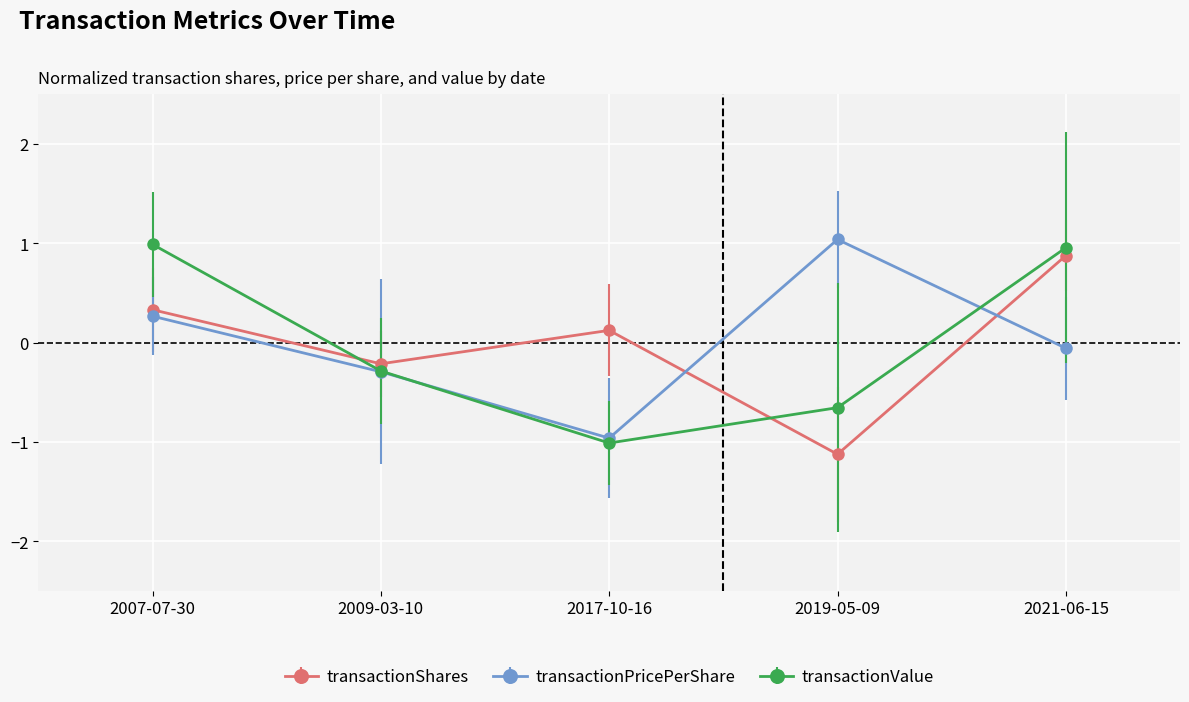

How many intersections are there between transactionShares and transactionValue?

2